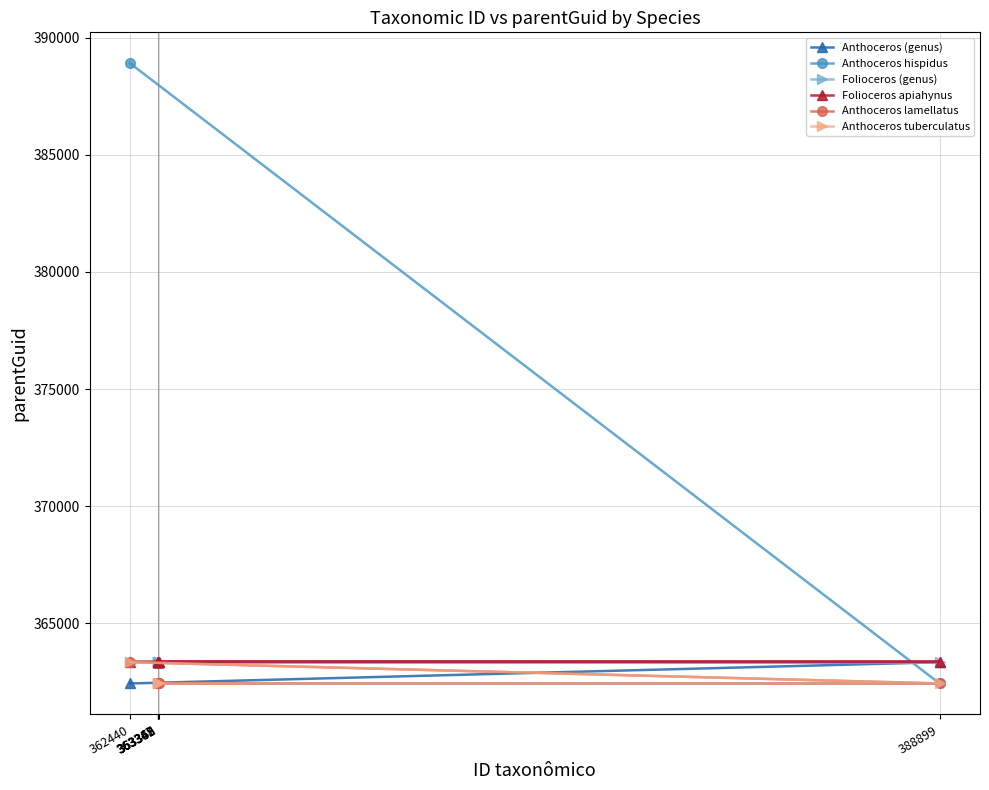

True or false: Anthoceros lamellatus and Anthoceros tuberculatus cross at least once.

False